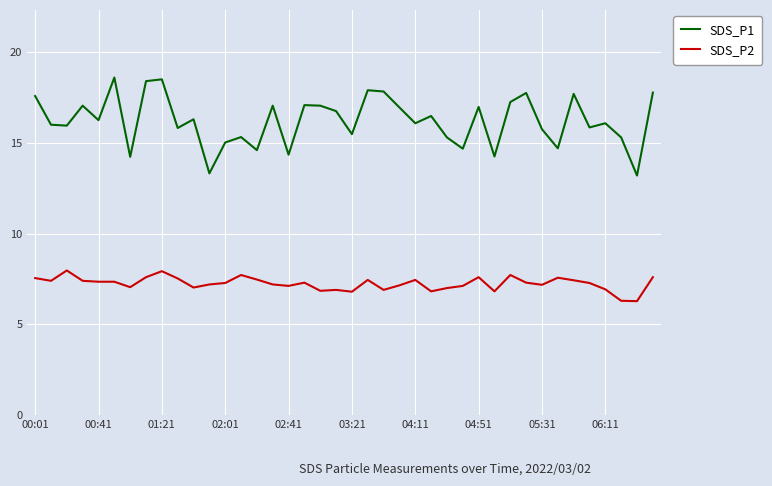

List the series in order of their overall mean, highest first.

SDS_P1, SDS_P2